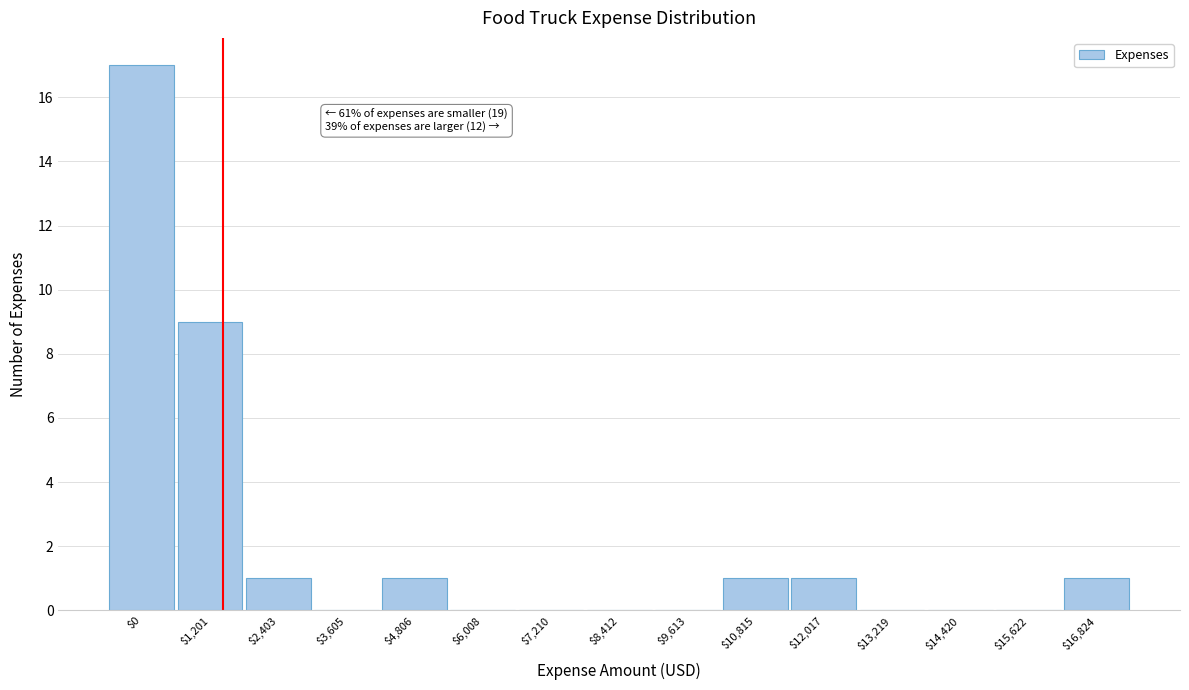

What is the sum of all values?

31